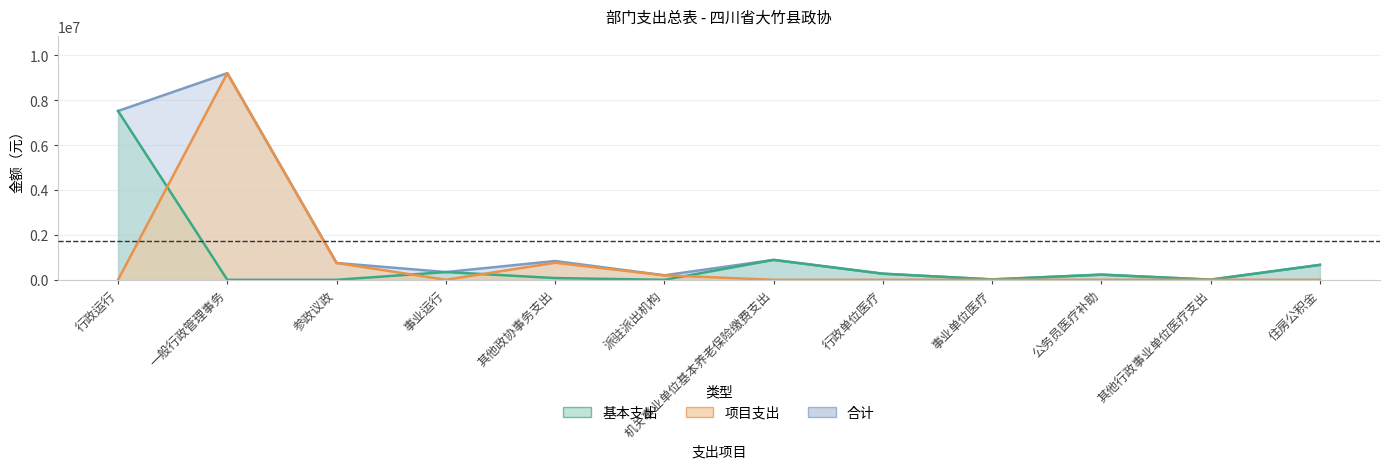

The 项目支出 series shows 0.0 at 行政单位医疗. True or false?

True